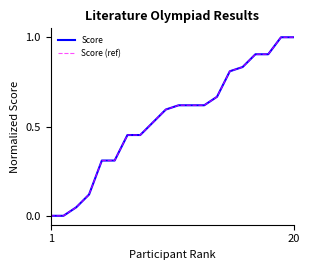

Is this an area chart (filled region under the line)?

No